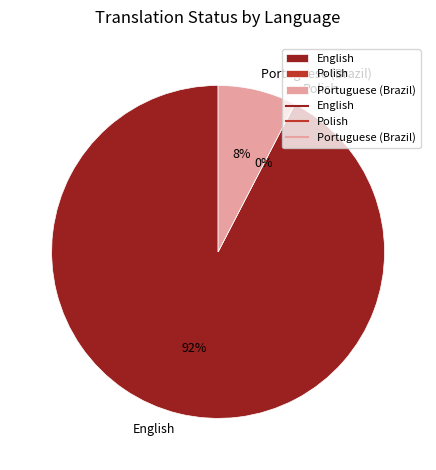

Rank the categories by value from highest to lowest.

English, Portuguese (Brazil), Polish